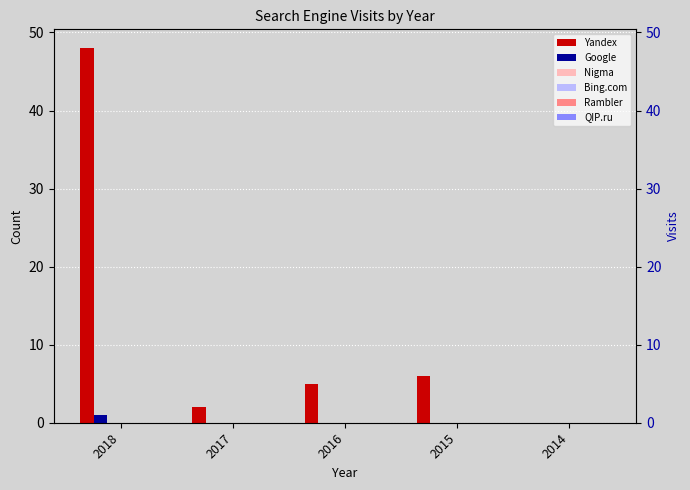

Which series has the widest spread of values?

Yandex